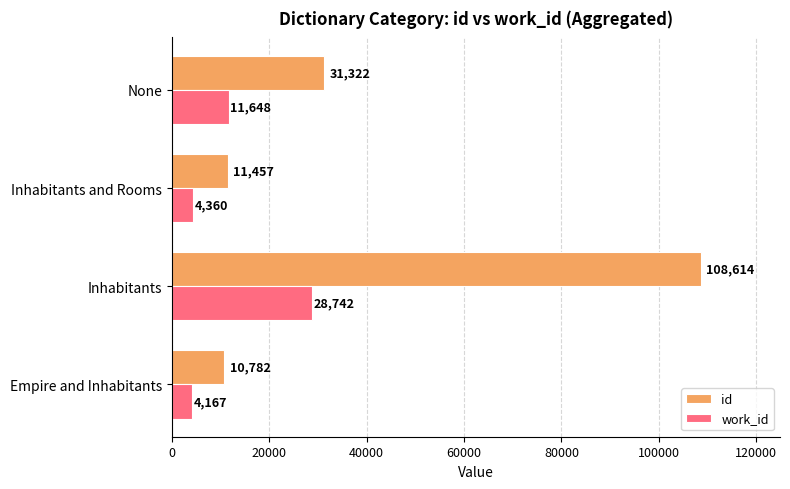

How many values in the id series are below 31322?

2